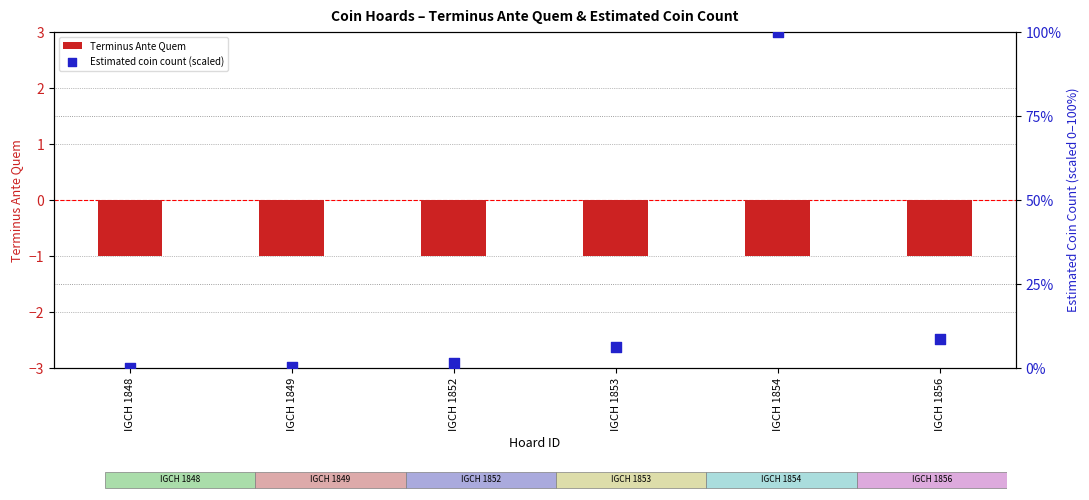

Is the value of Terminus Ante Quem at IGCH 1852 greater than the value of Estimated coin count (scaled) at IGCH 1848?

No